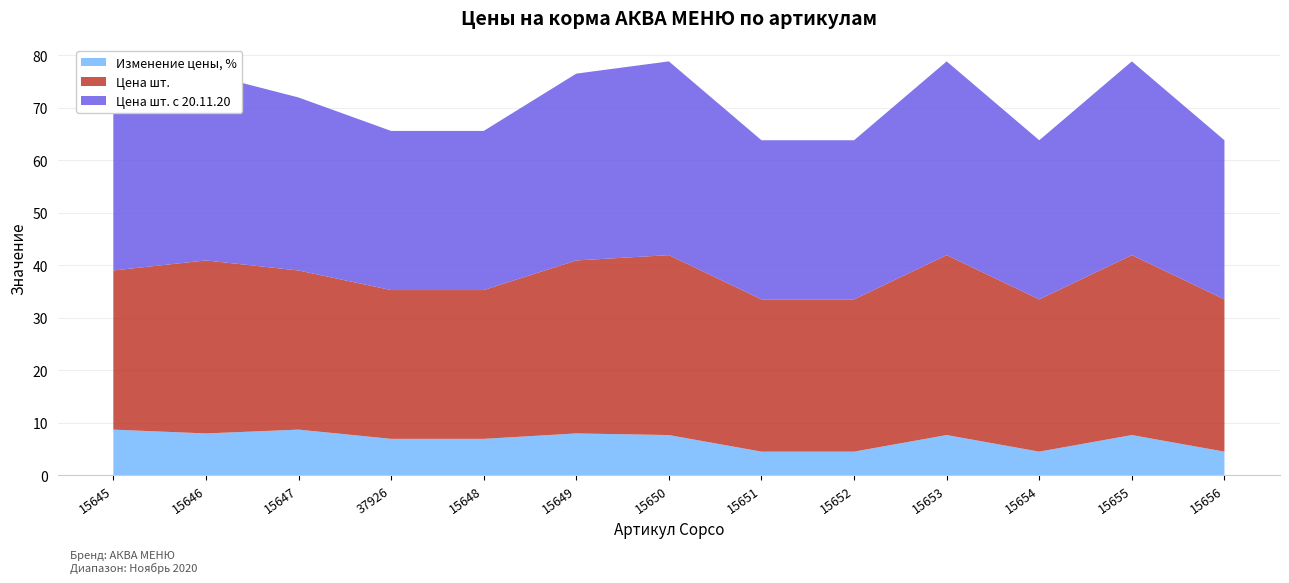

Reading left to right, transcribe all the data shown in this chart.

Цена шт.: 30.3	32.9	30.3	28.3	28.3	32.9	34.3	29.0	29.0	34.3	29.0	34.3	29.0
Цена шт. с 20.11.20: 32.9	35.6	32.9	30.3	30.3	35.6	36.9	30.3	30.3	36.9	30.3	36.9	30.3
Изменение цены, %: 8.7	8.0	8.7	7.0	7.0	8.0	7.7	4.5	4.5	7.7	4.5	7.7	4.5